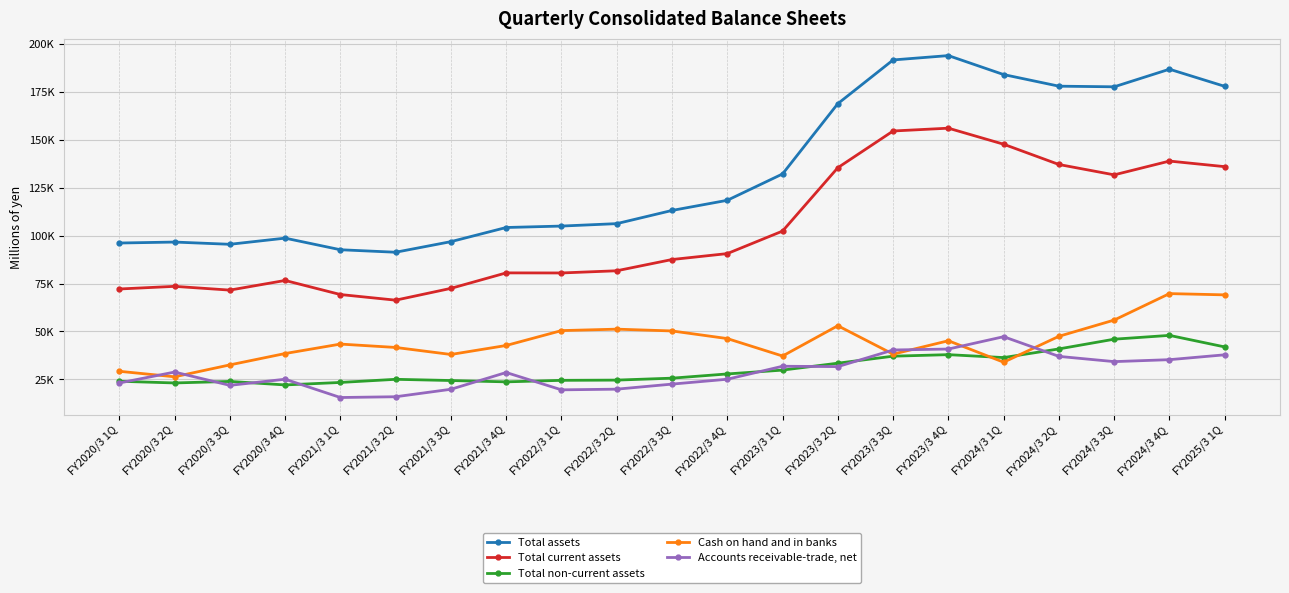

At which category does Total current assets reach its first local peak?

FY2020/3 2Q